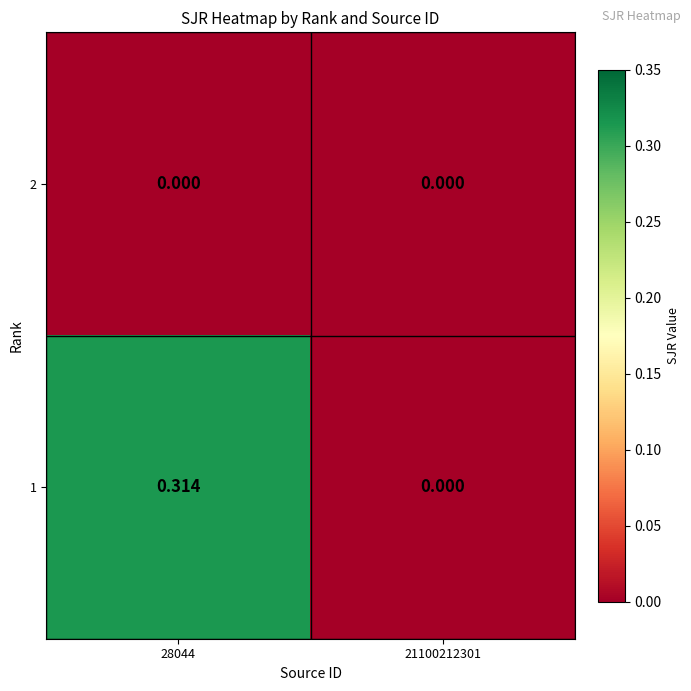

Reading right to left, transcribe all the data shown in this chart.

2: 21100212301=0.0	28044=0.0
1: 21100212301=0.0	28044=0.3